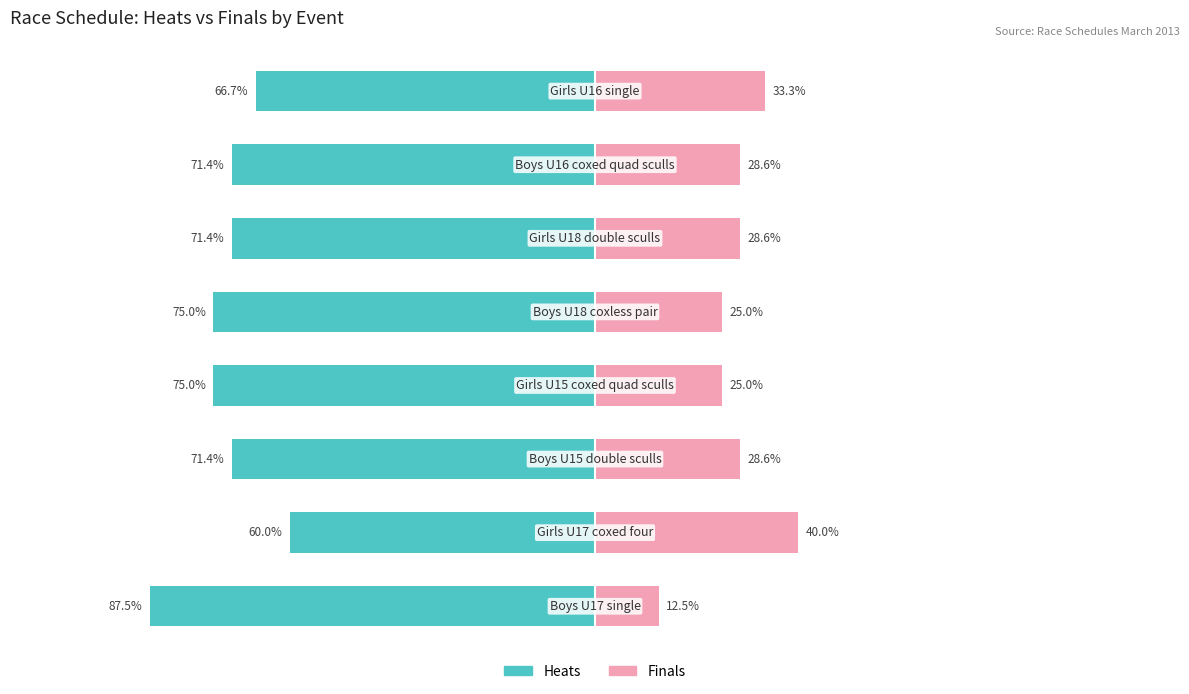

What is the sum of all Finals values?

221.5